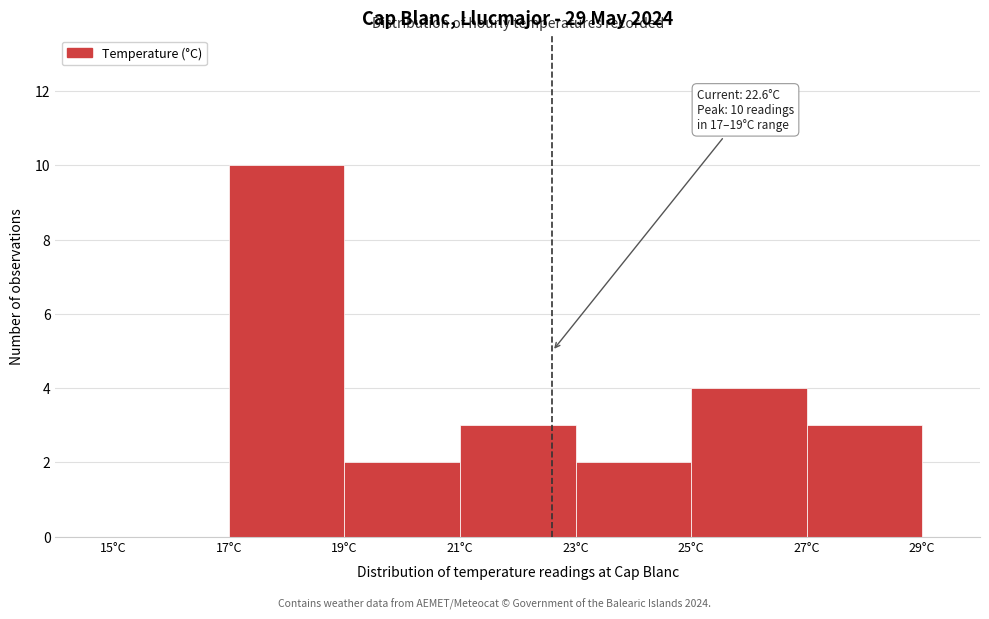

Which range on the x-axis has the tallest bar?

17 to 19